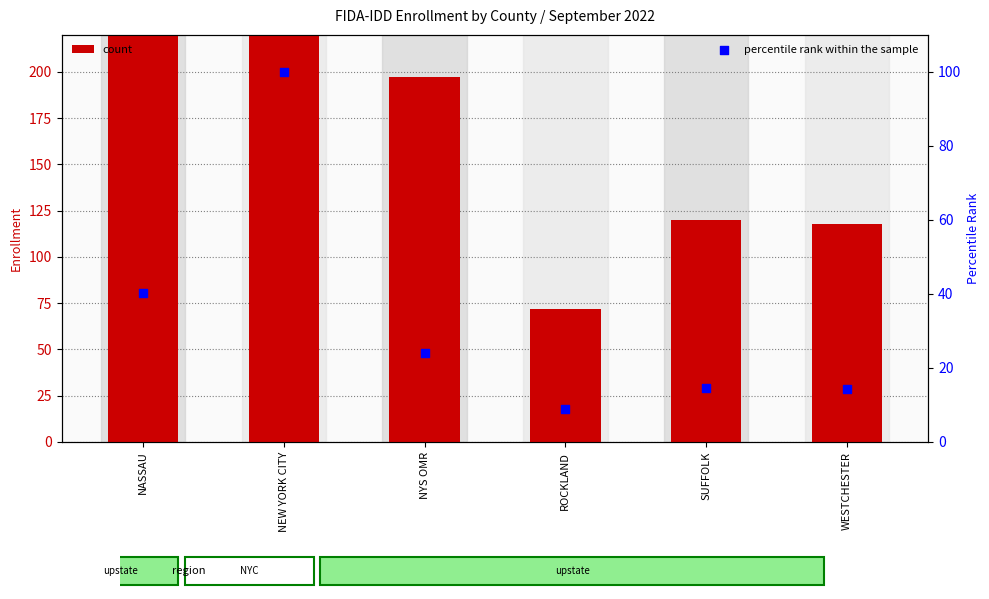

Which series has the largest total across all categories?

count